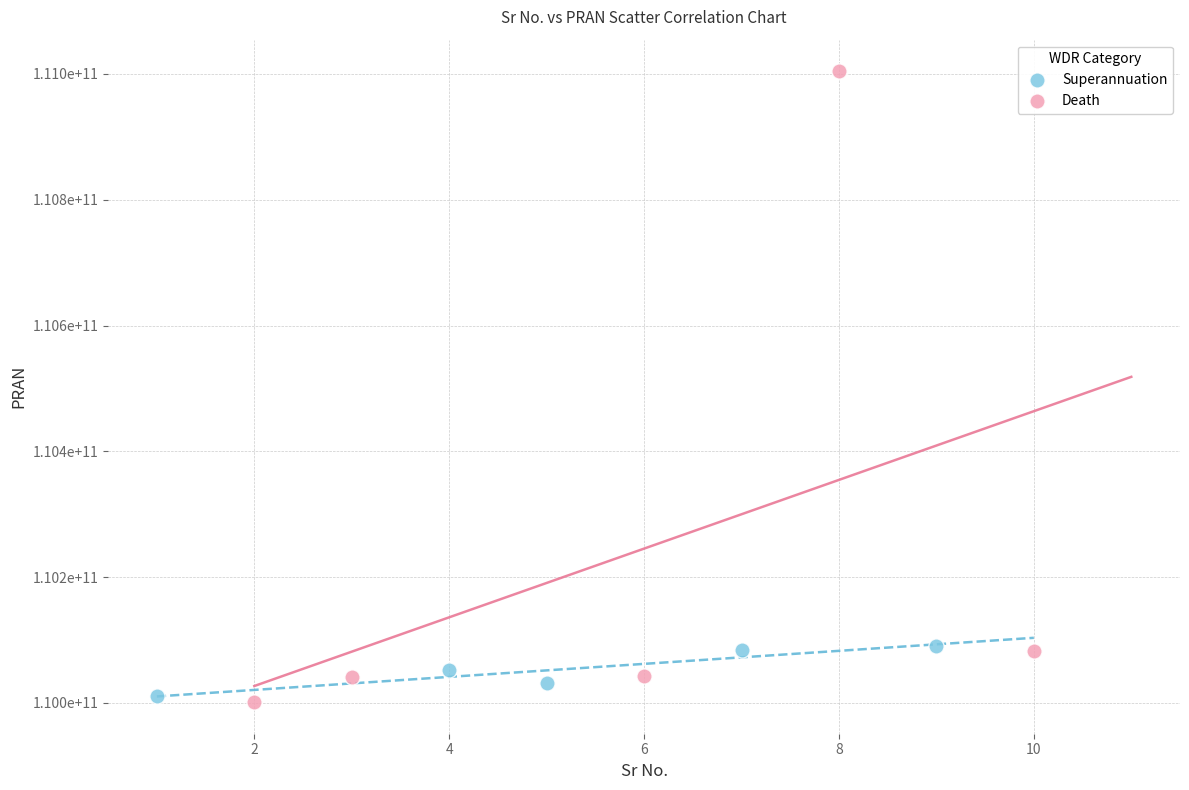

Which series has the largest Y range (max minus min)?

Death